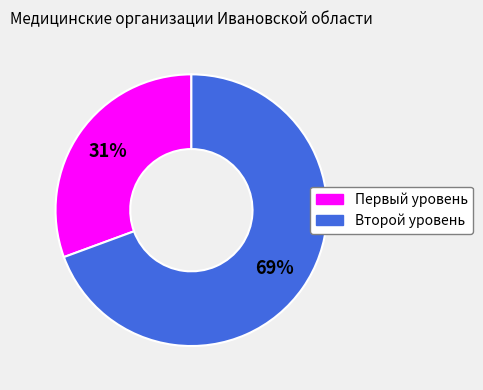

To the nearest percent, what percentage of the pie is Второй уровень?

69%